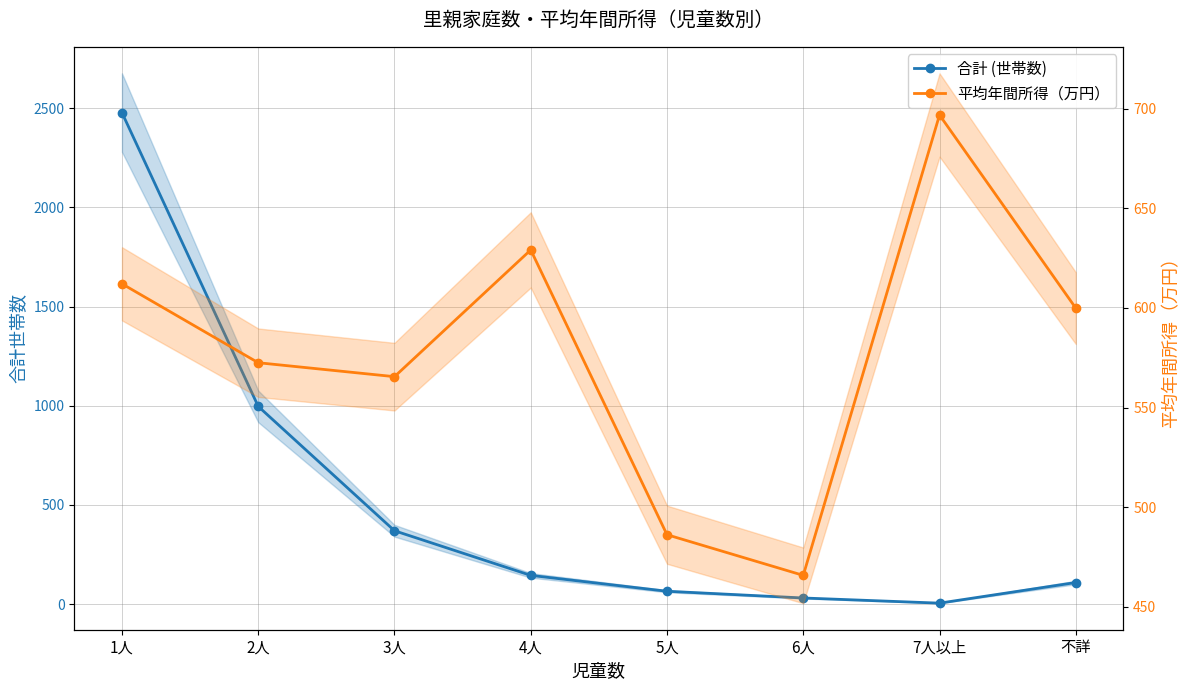

What position from the right is 2人?

7